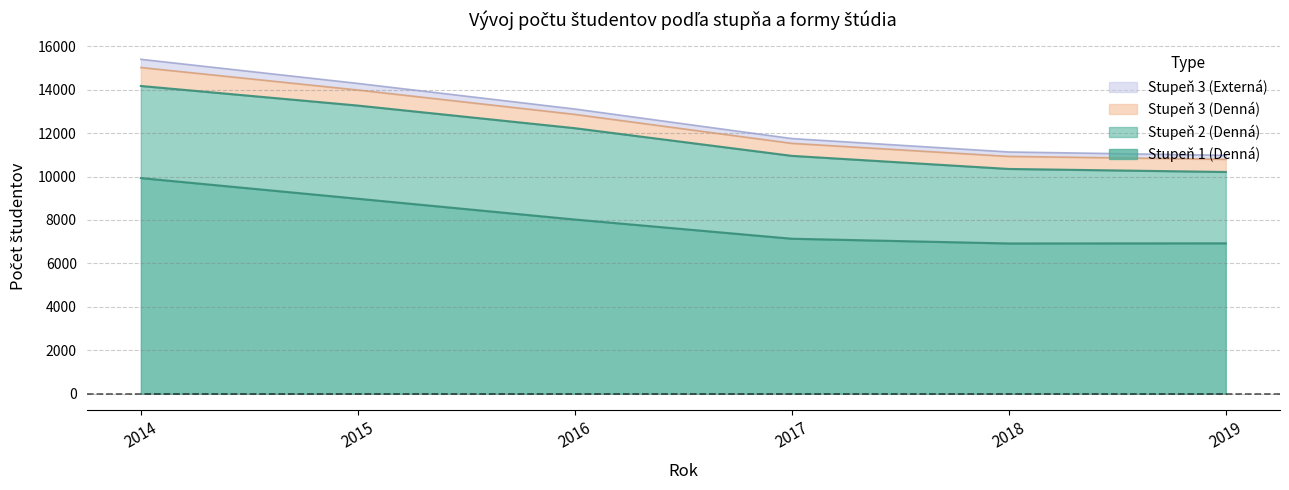

Reading left to right, list all the values displayed in this chart.

Stupeň 1 (Denná): 9929	8977	8020	7136	6918	6924
Stupeň 2 (Denná): 4239	4289	4205	3815	3430	3285
Stupeň 3 (Denná): 851	717	635	576	578	583
Stupeň 3 (Externá): 377	303	248	221	204	184